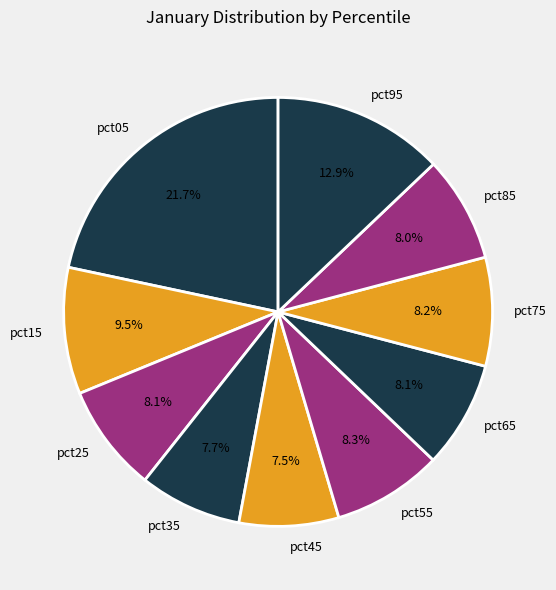

Which category has the biggest portion of the pie?

pct05